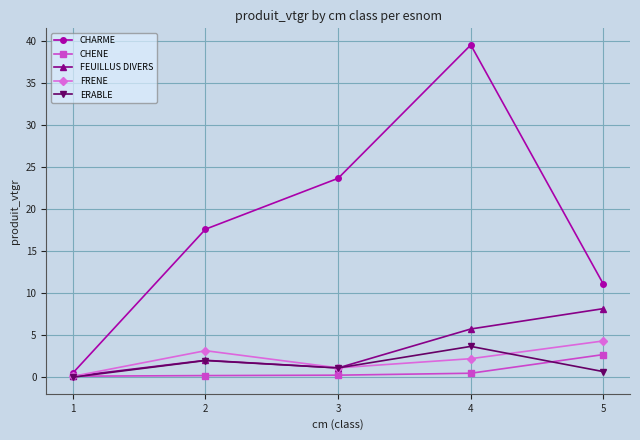

Where does the ERABLE series first go above 1?

2